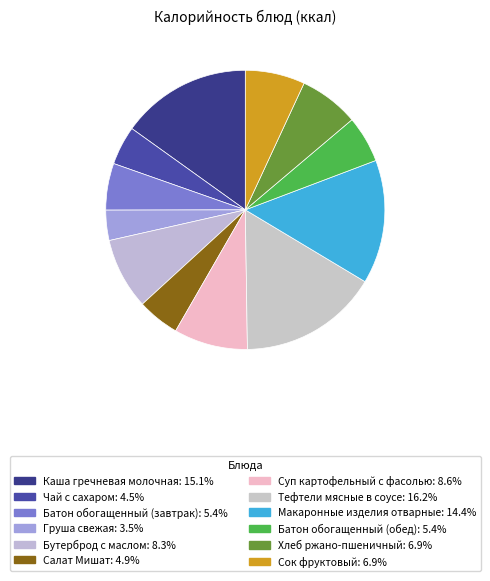

Count the number of slices in the pie.

12